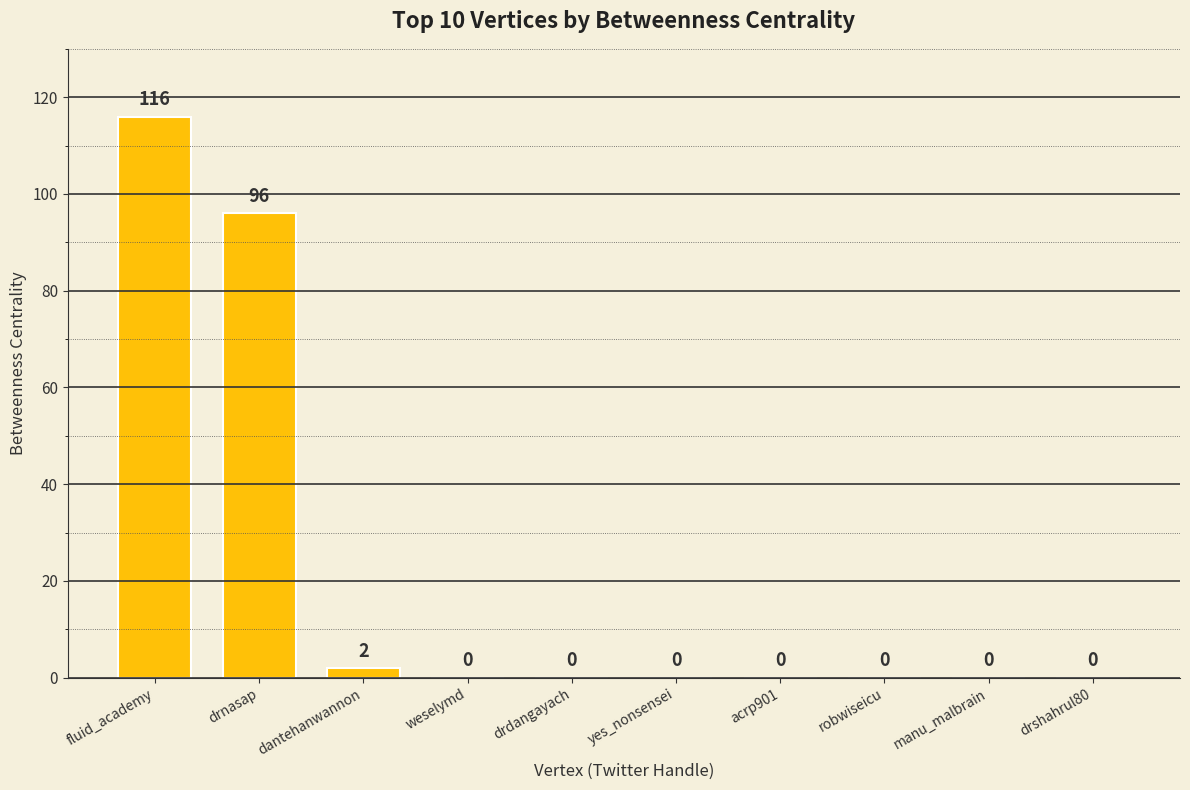

True or false: the data shows 0 at drshahrul80.

True